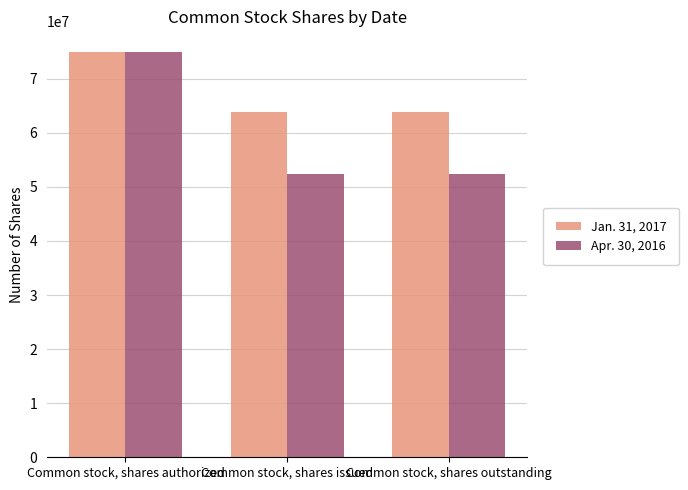

At Common stock, shares issued, list the series in order from smallest to largest.

Apr. 30, 2016, Jan. 31, 2017